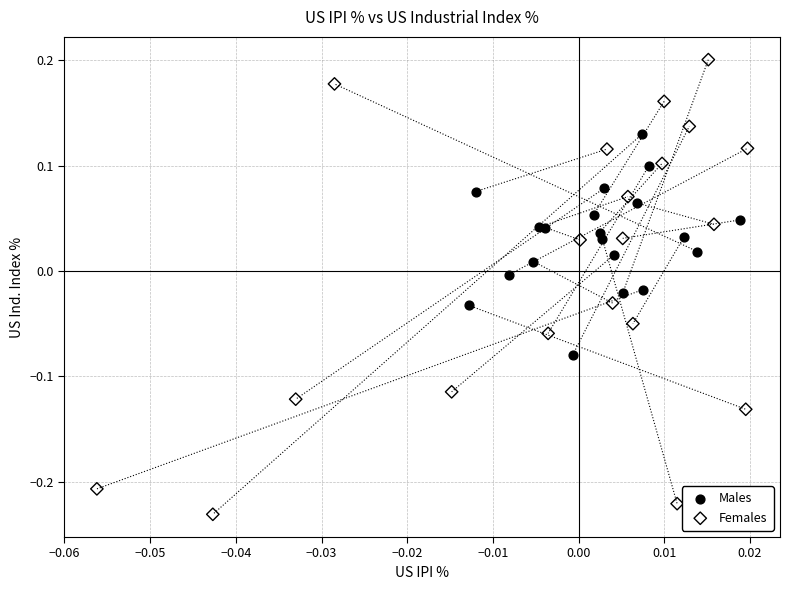

Which series has the largest Y range (max minus min)?

Females